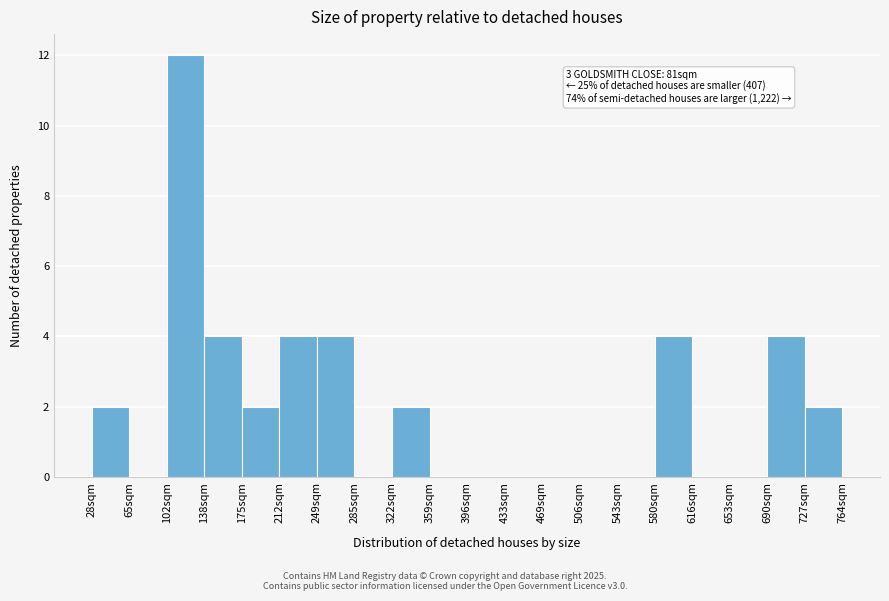

Reading left to right, transcribe all the data shown in this chart.

28sqm=2	65sqm=0	102sqm=12	138sqm=4	175sqm=2	212sqm=4	249sqm=4	285sqm=0	322sqm=2	359sqm=0	396sqm=0	433sqm=0	469sqm=0	506sqm=0	543sqm=0	580sqm=4	616sqm=0	653sqm=0	690sqm=4	727sqm=2